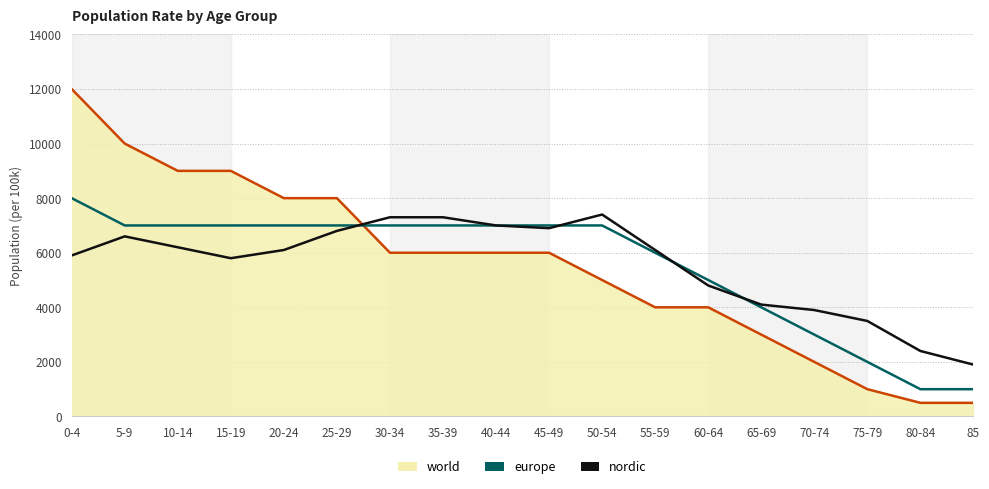

What is the approximate value of europe at 30-34, to the nearest 100?

7000